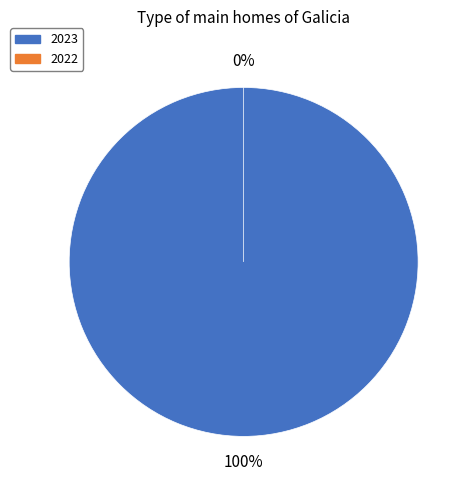

Is there any slice that represents more than half of the pie?

Yes